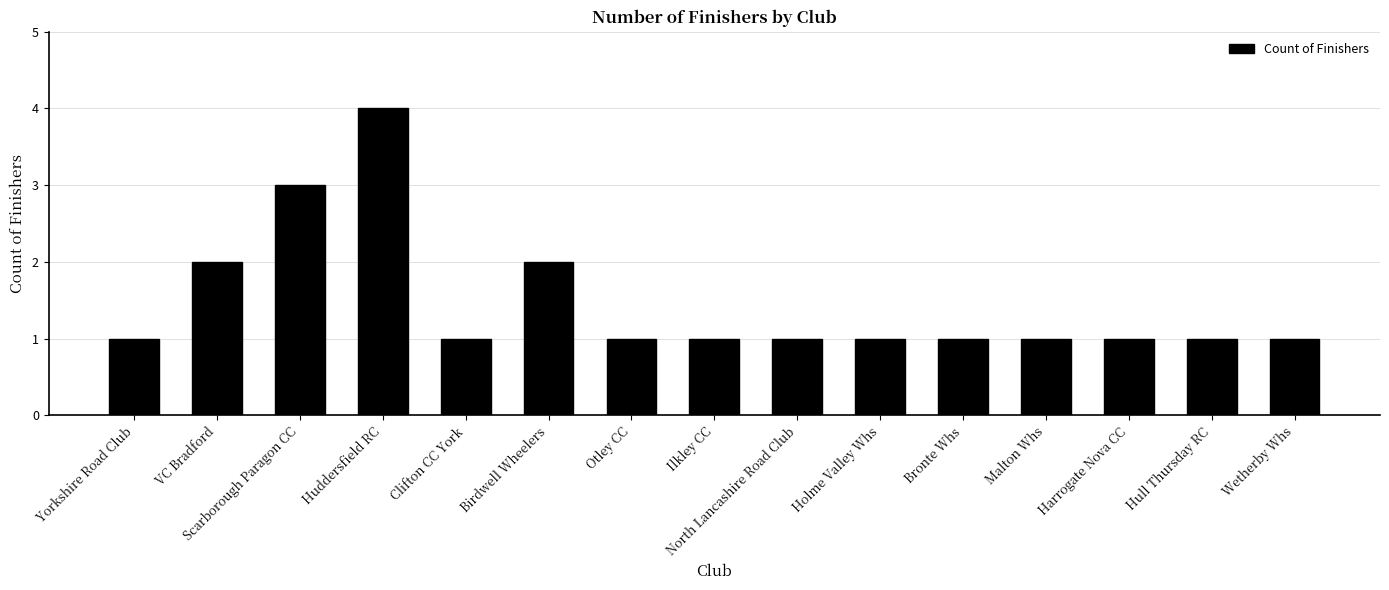

How many values are between 1 and 2?

13